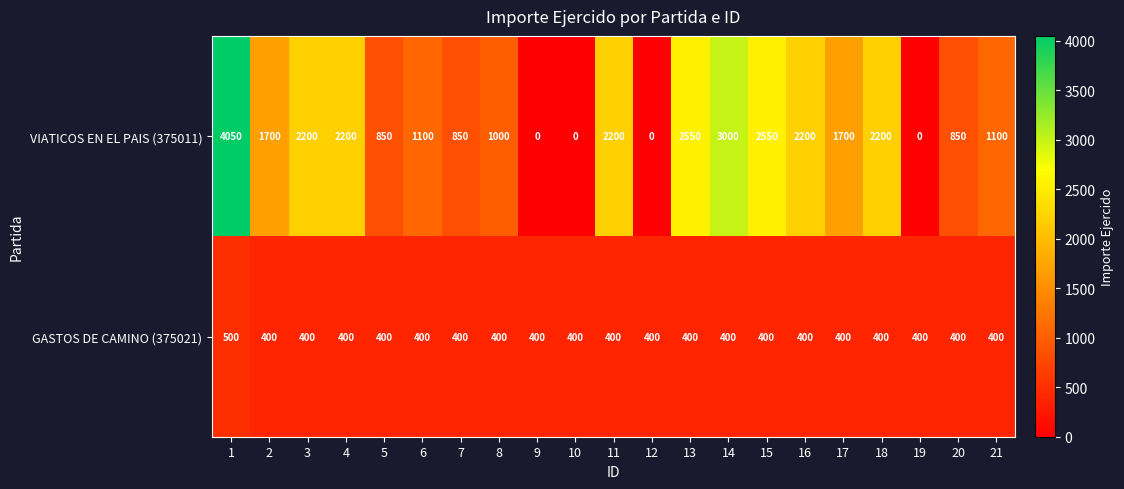

What is the maximum value for GASTOS DE CAMINO (375021)?

500